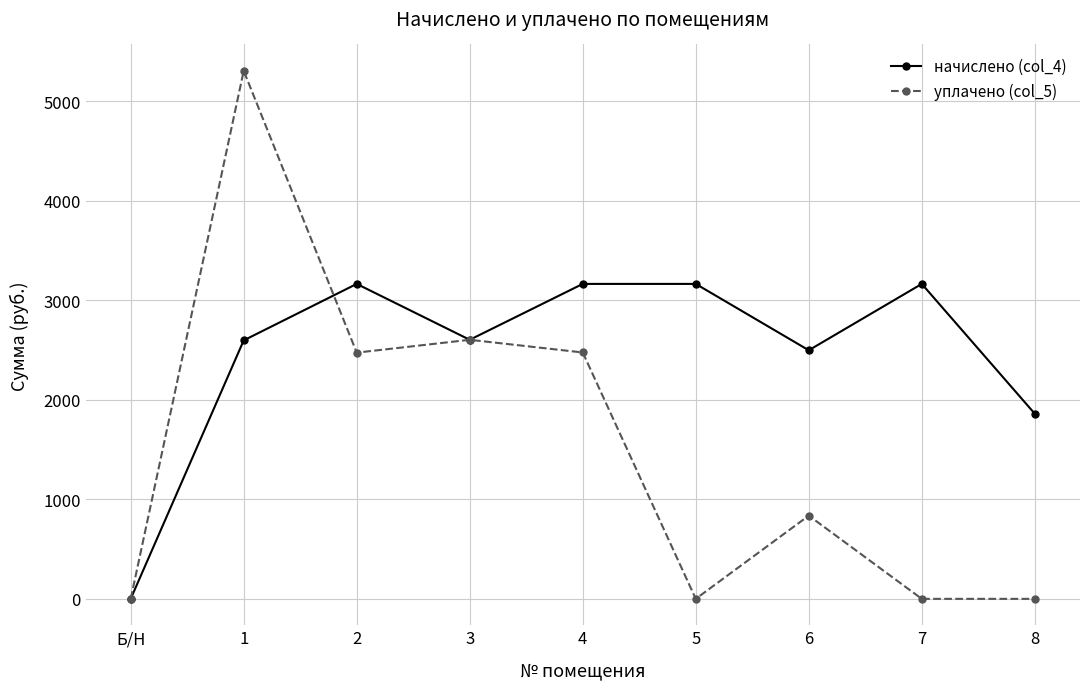

What is the label of the 1st point from the left?

Б/Н